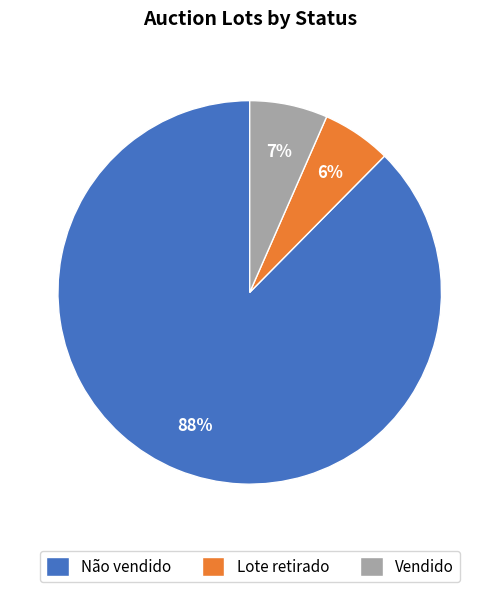

What is the smallest slice in the pie chart?

Lote retirado